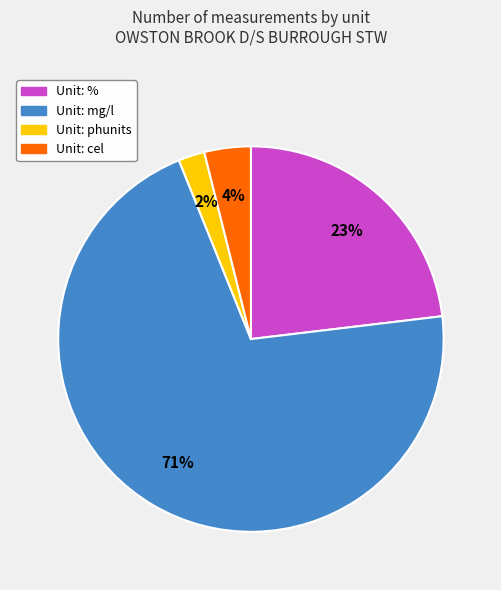

To the nearest percent, what is the difference between the largest and smallest slice percentages?

69%